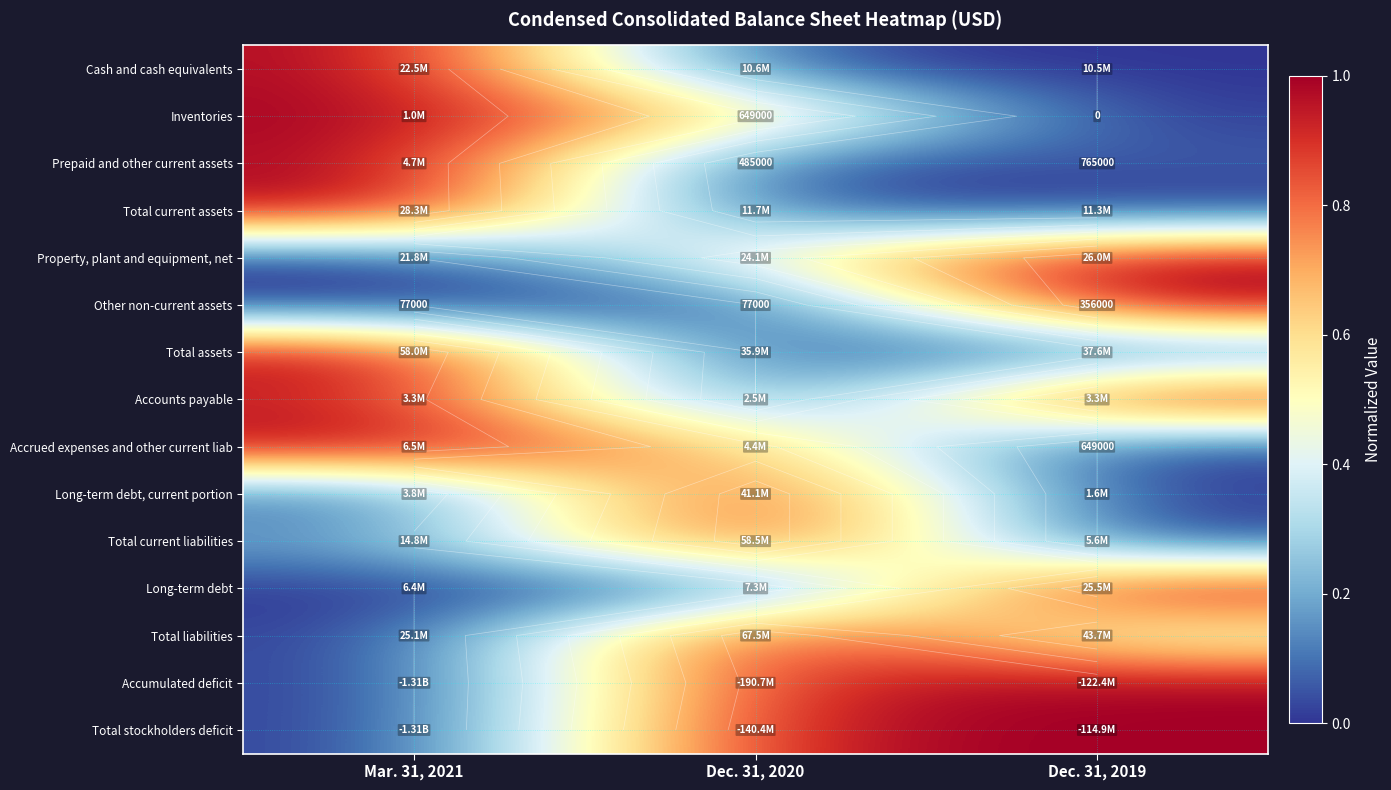

Rank the categories by Accounts payable value from lowest to highest.

Dec. 31, 2020, Mar. 31, 2021, Dec. 31, 2019